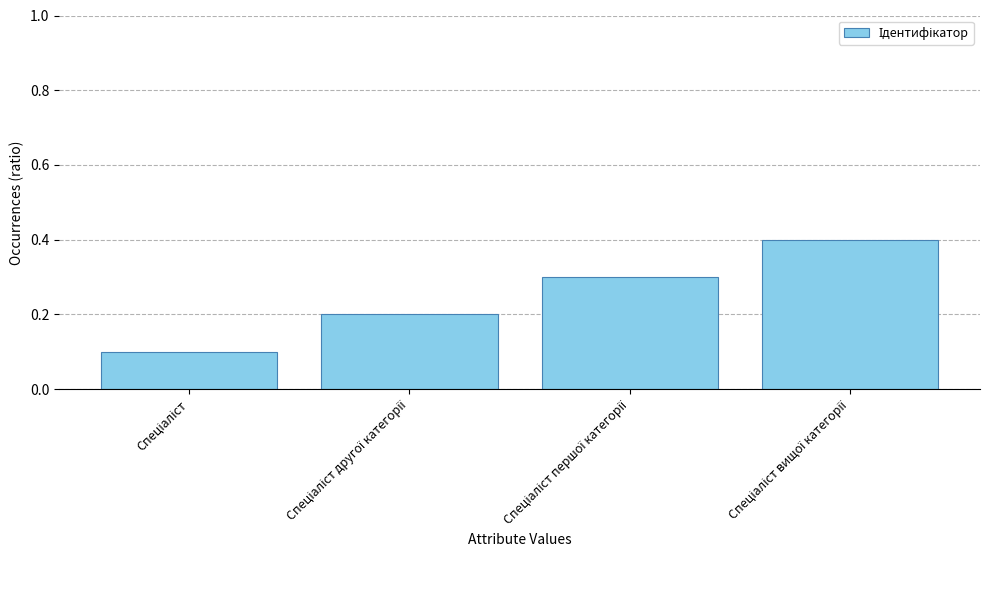

Are the bars horizontal?

No